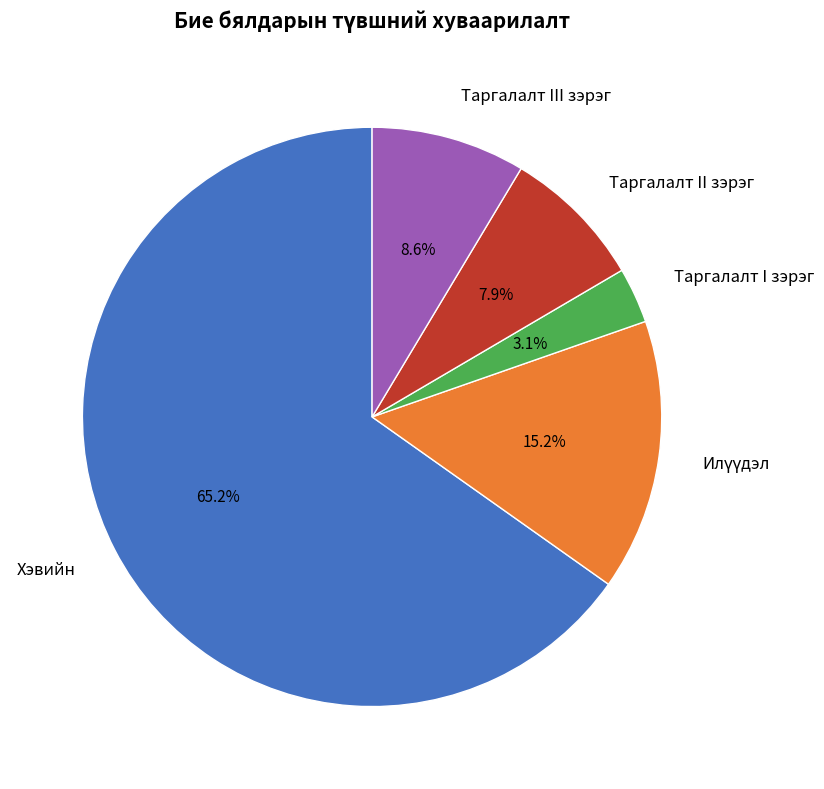

How many slices are in this pie chart?

5